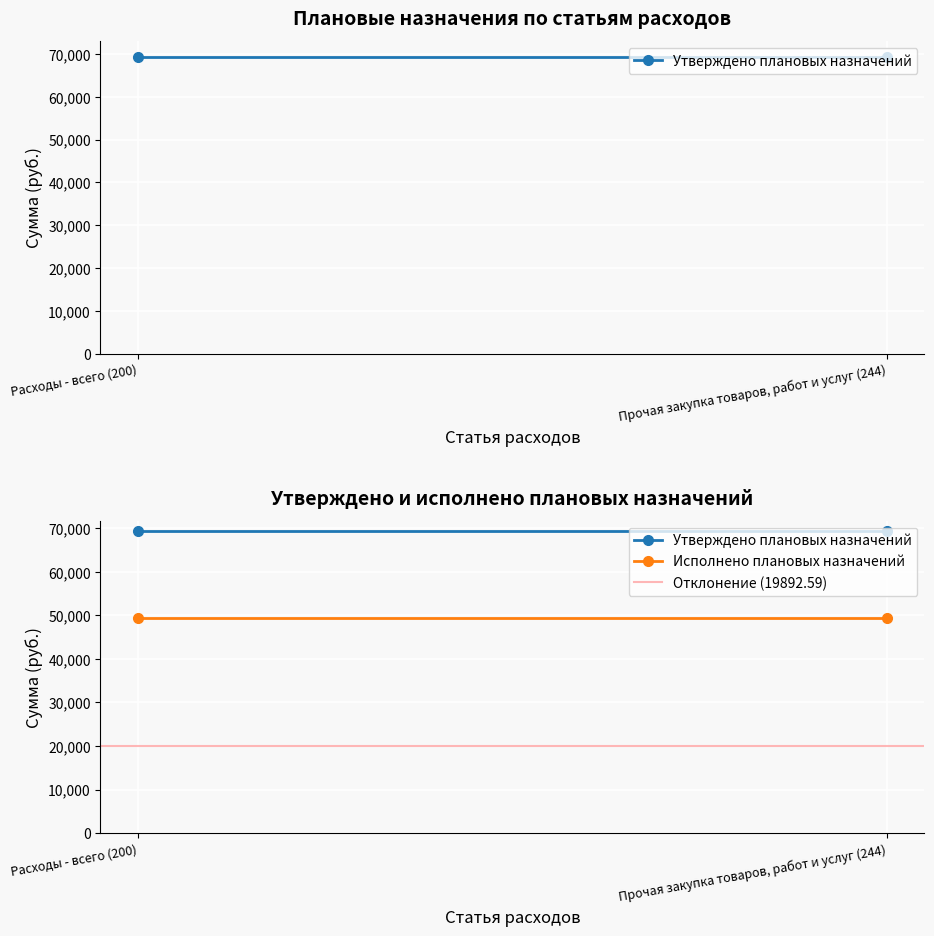

At which category is the sum across all series the highest?

Расходы - всего (200)